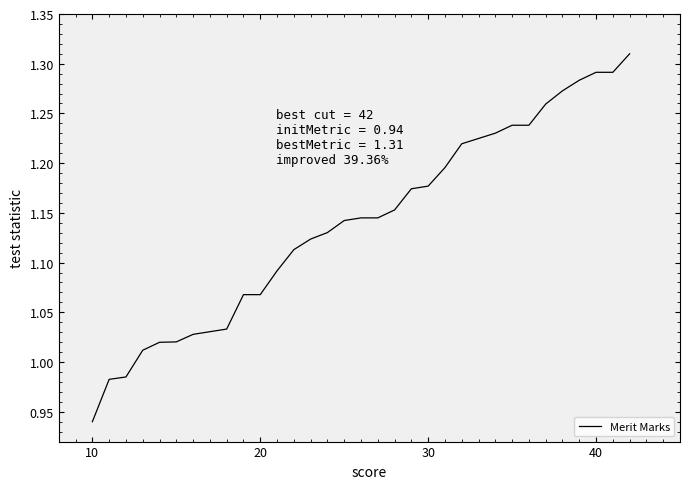

What is the difference between the maximum and minimum values?

0.4